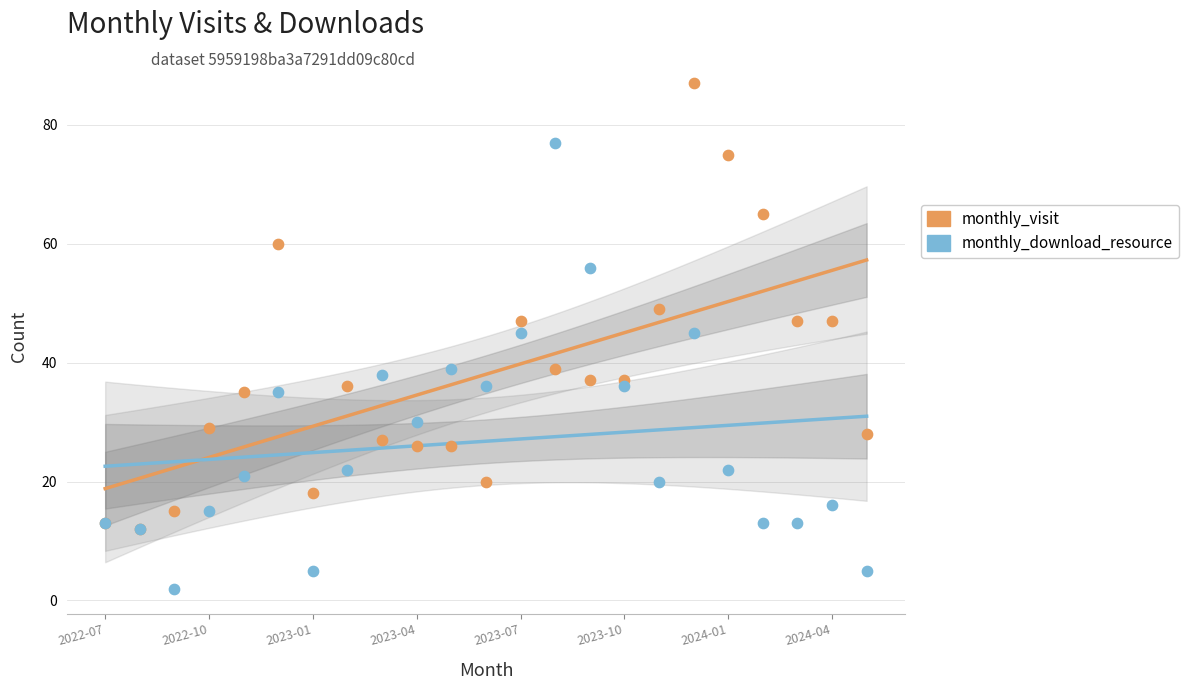

Which series contains the highest Y value?

monthly_visit